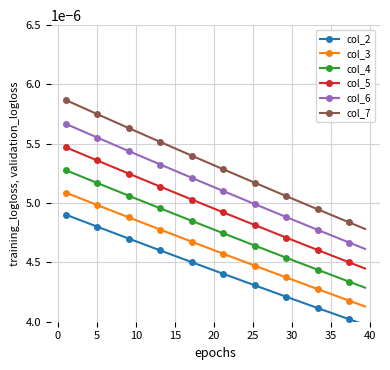

How many col_3 values are between 0 and 1?

39